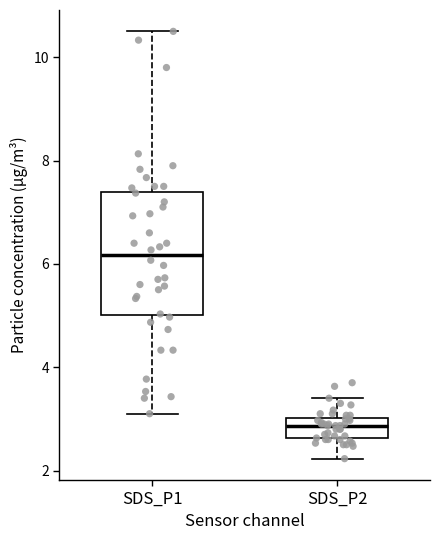

Reading left to right, transcribe this box plot: for each box, give where its median line is, the range the box spans, and where its two whiskers end, as read against the y-axis. The values are not printed on the chart, so give them approximately, as read against the axis.

SDS_P1: median 6.2, box 5.0 to 7.4, whiskers 3.2 to 10.6
SDS_P2: median 2.8, box 2.6 to 3.0, whiskers 2.2 to 3.4